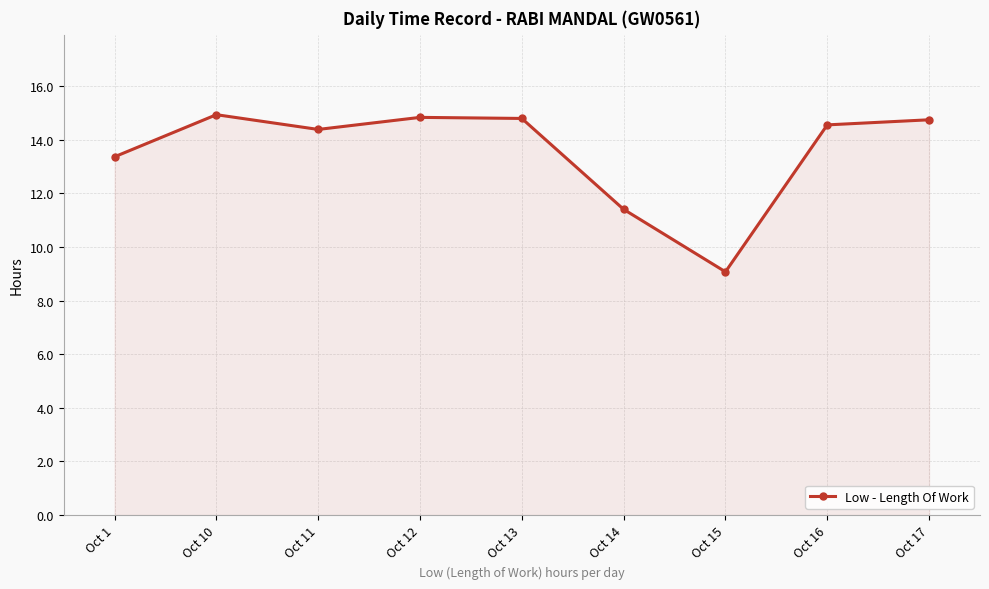

Where is the data nearest to the value 12?

Oct 14